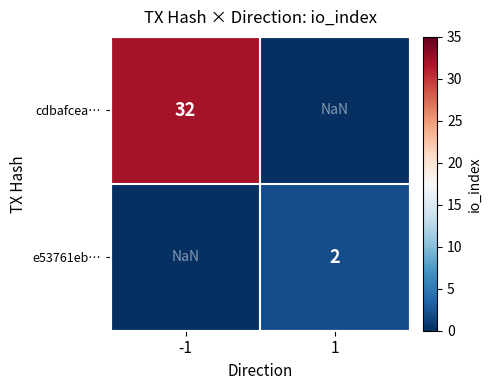

Which series has the widest spread of values?

cdbafcea…